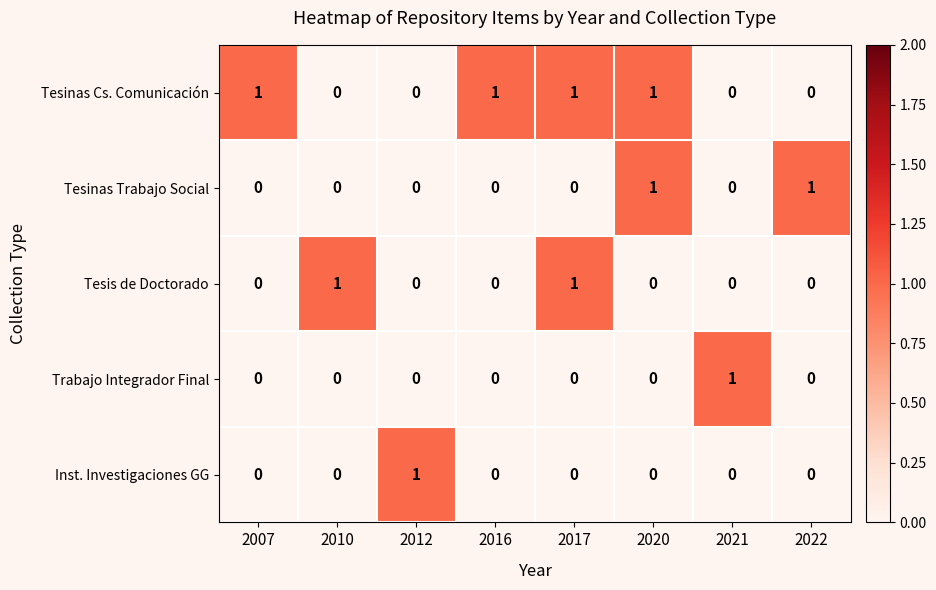

How many series are shown in this chart?

5